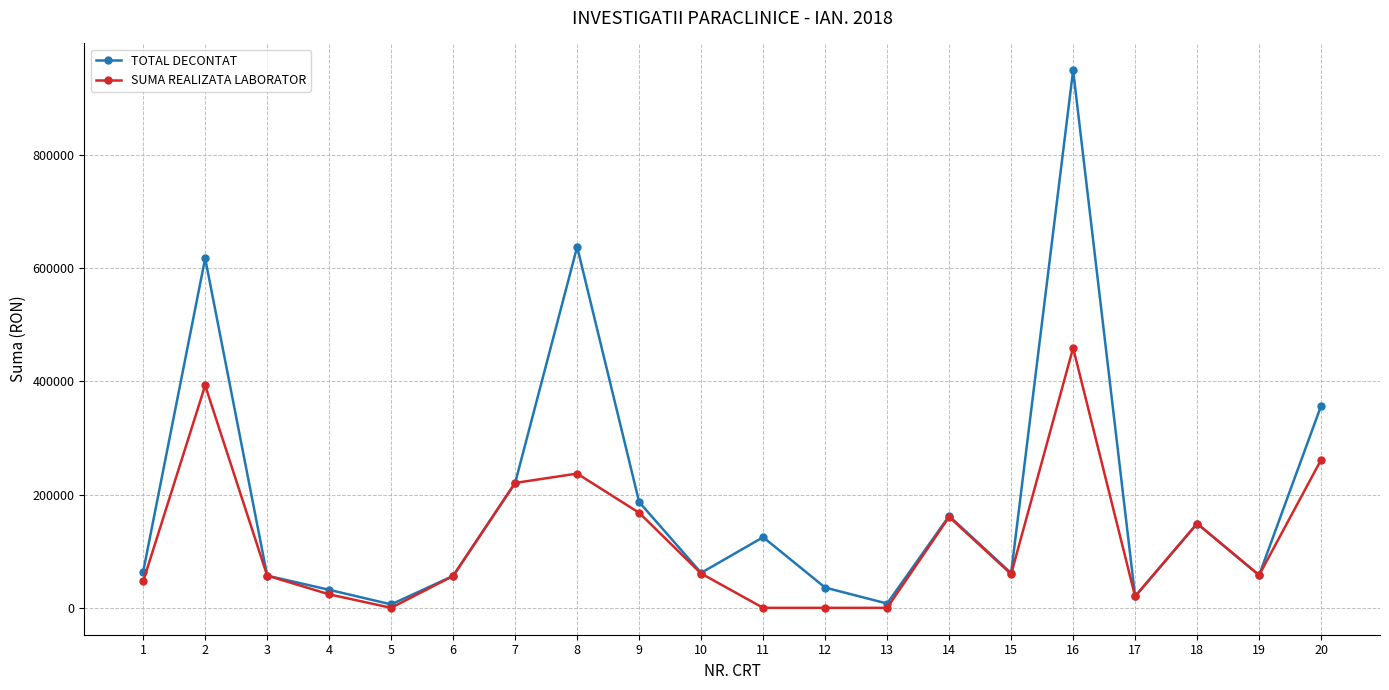

True or false: SUMA REALIZATA LABORATOR has a value of 0.0 at 12.

True